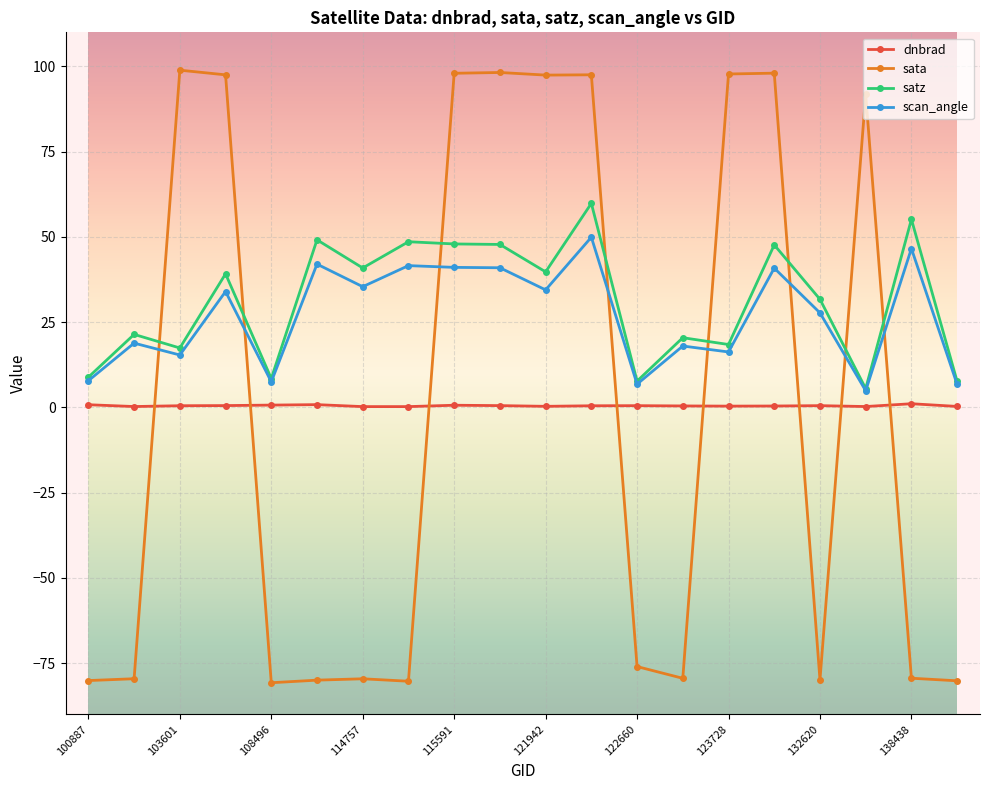

Which series has the largest range (max minus min)?

sata